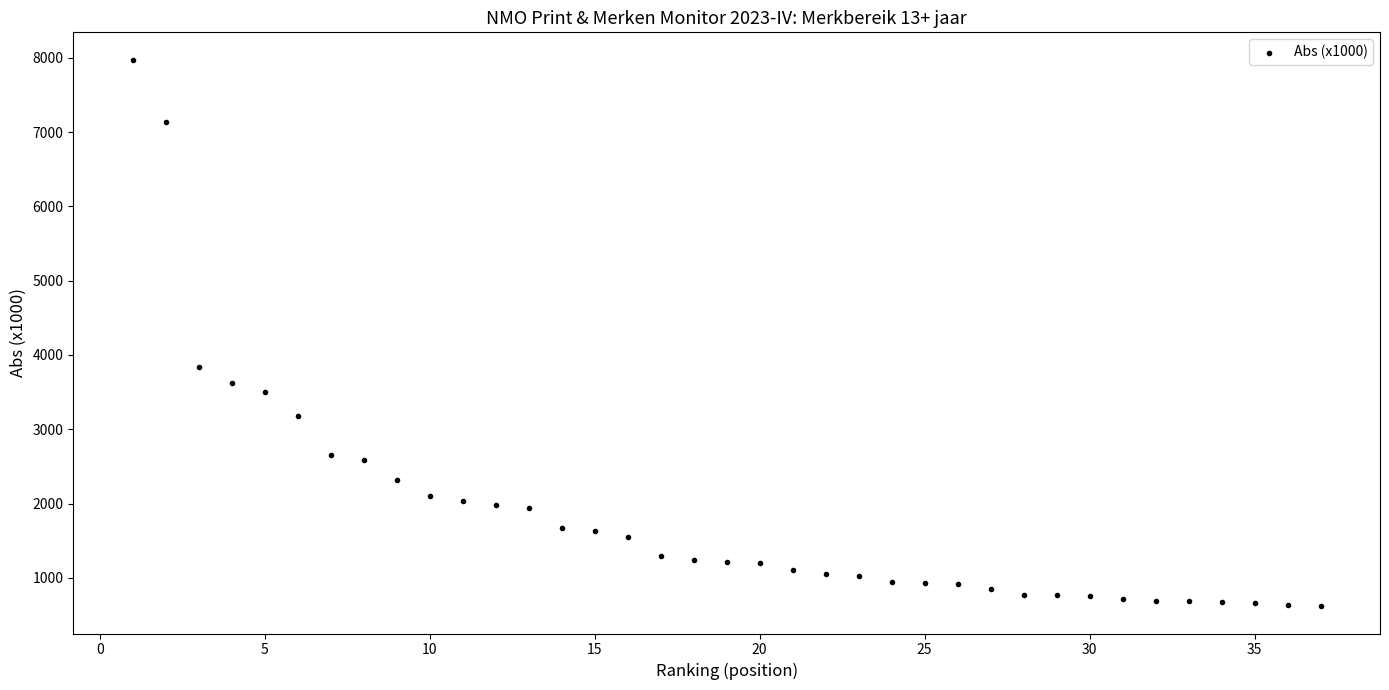

What Y value in the scatter plot is closest to 4297?

3834.0